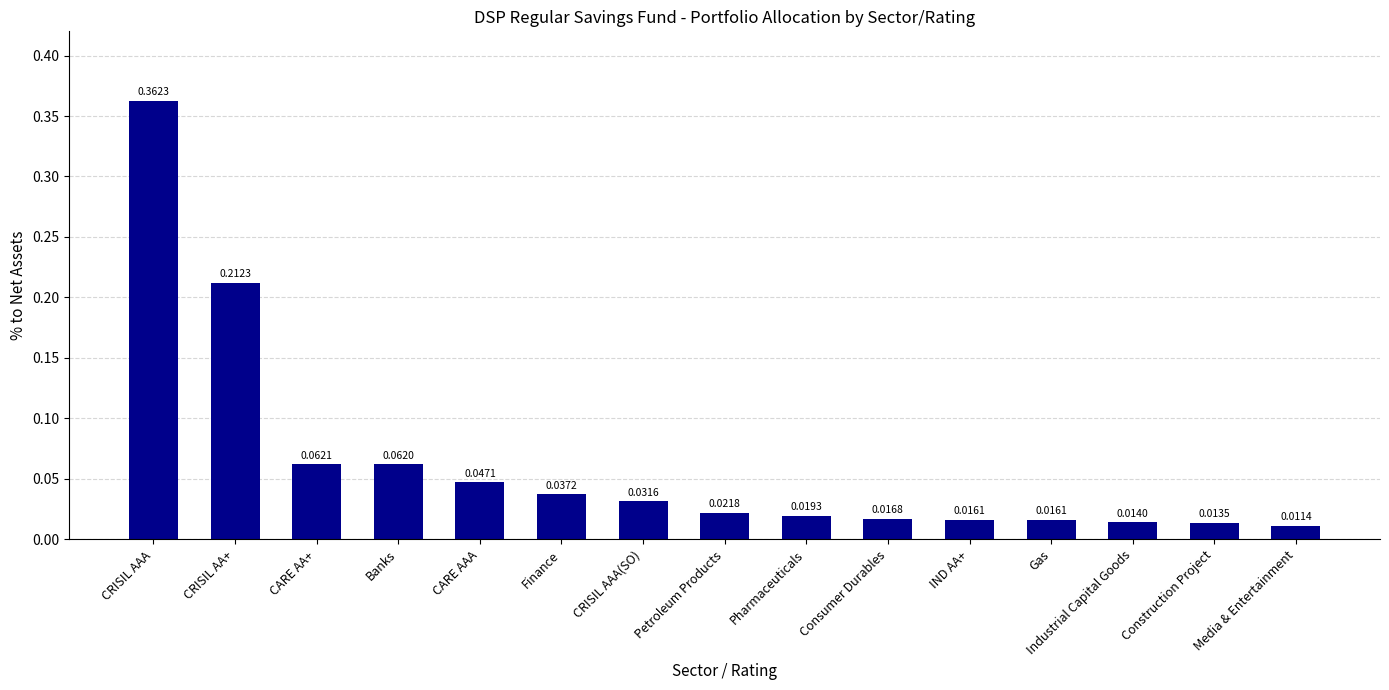

What is the sum of all values?

0.9